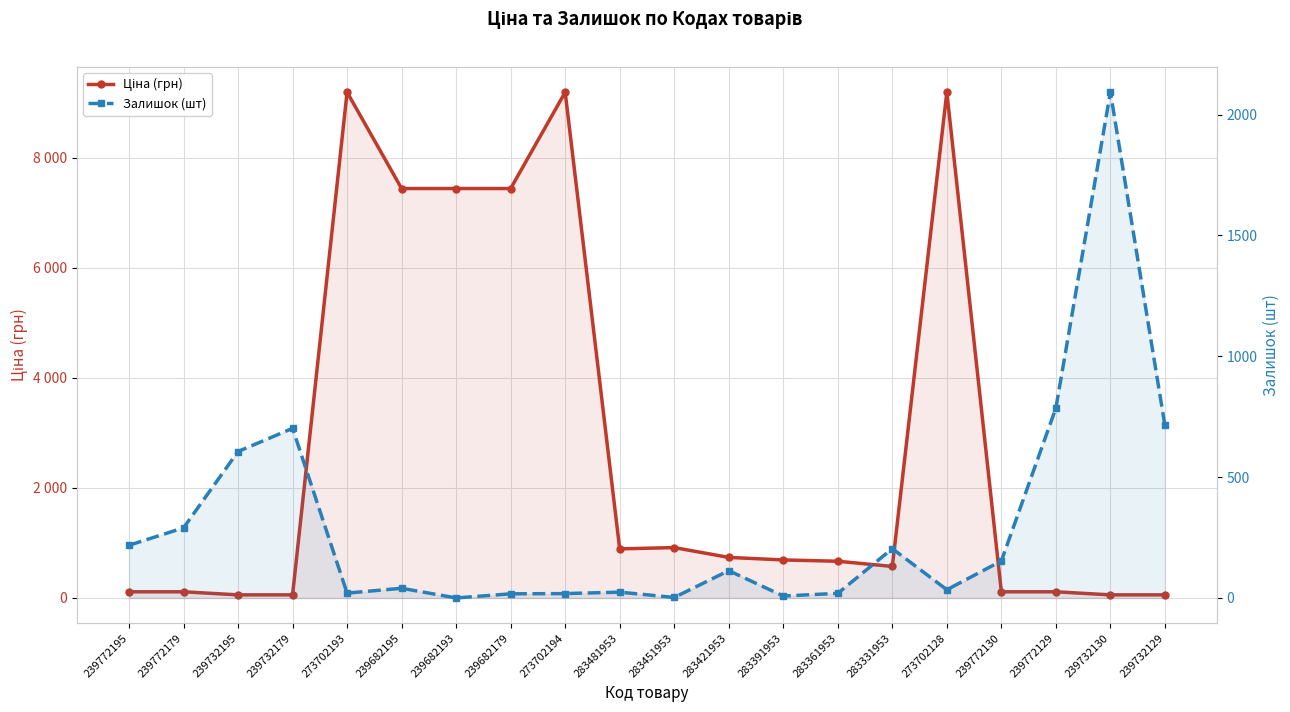

What is the difference between the second highest and minimum values in the Залишок (шт) series?

786.0